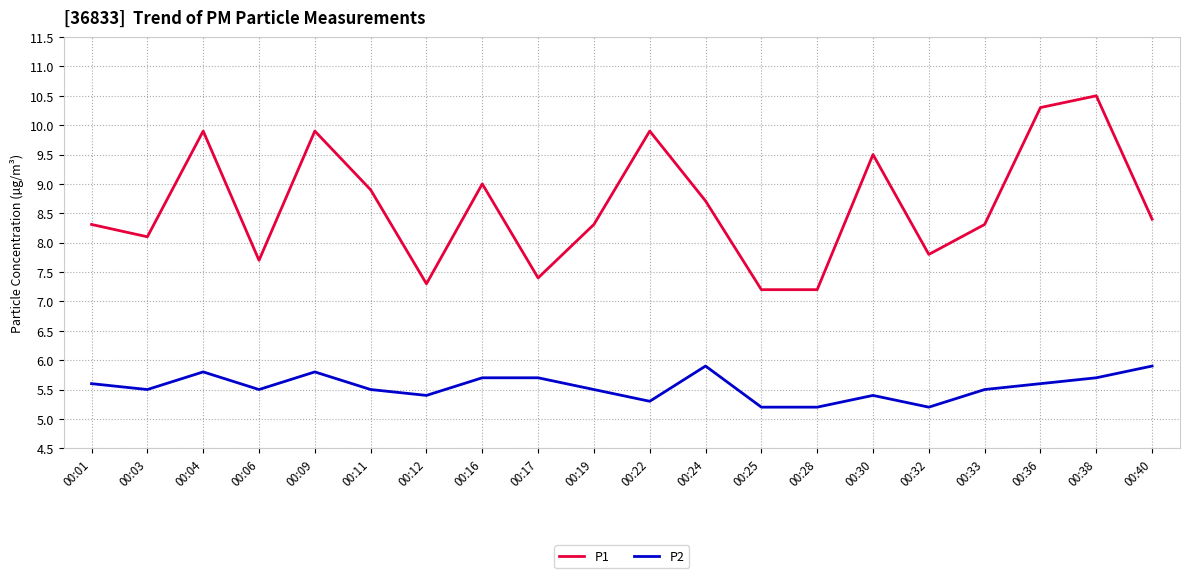

List the series in order of their overall mean, lowest first.

P2, P1